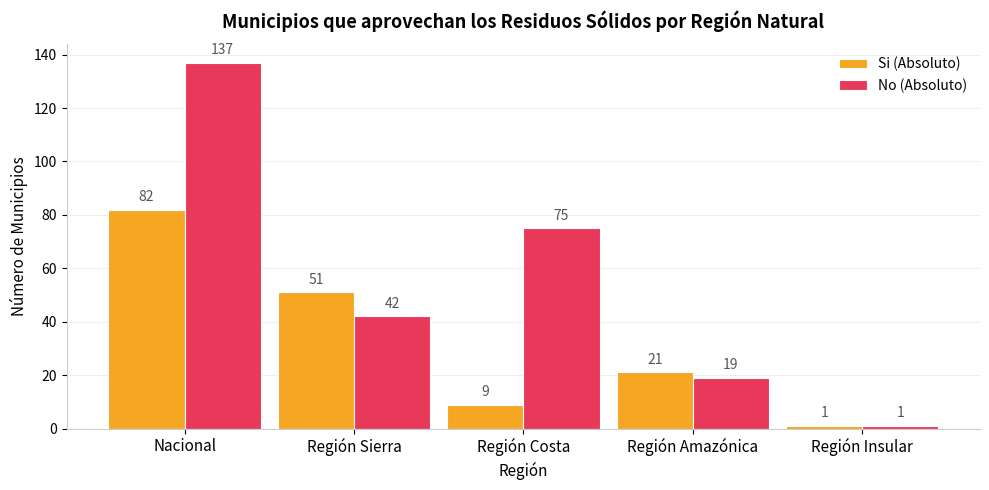

Does the chart contain any negative values?

No